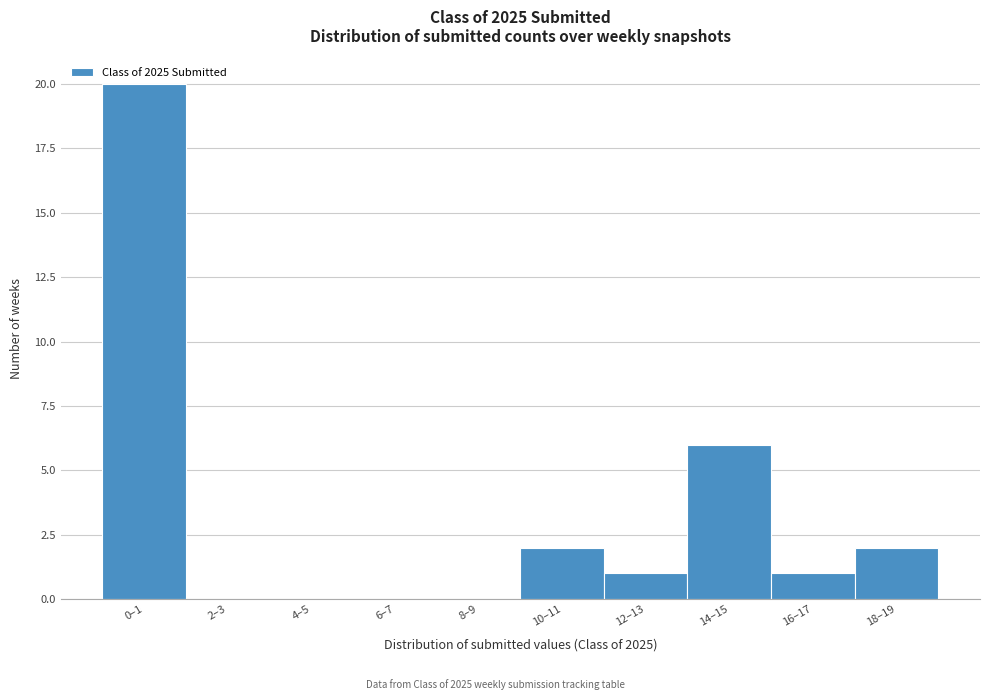

Reading right to left, transcribe all the data shown in this chart.

18–19=2	16–17=1	14–15=6	12–13=1	10–11=2	8–9=0	6–7=0	4–5=0	2–3=0	0–1=20